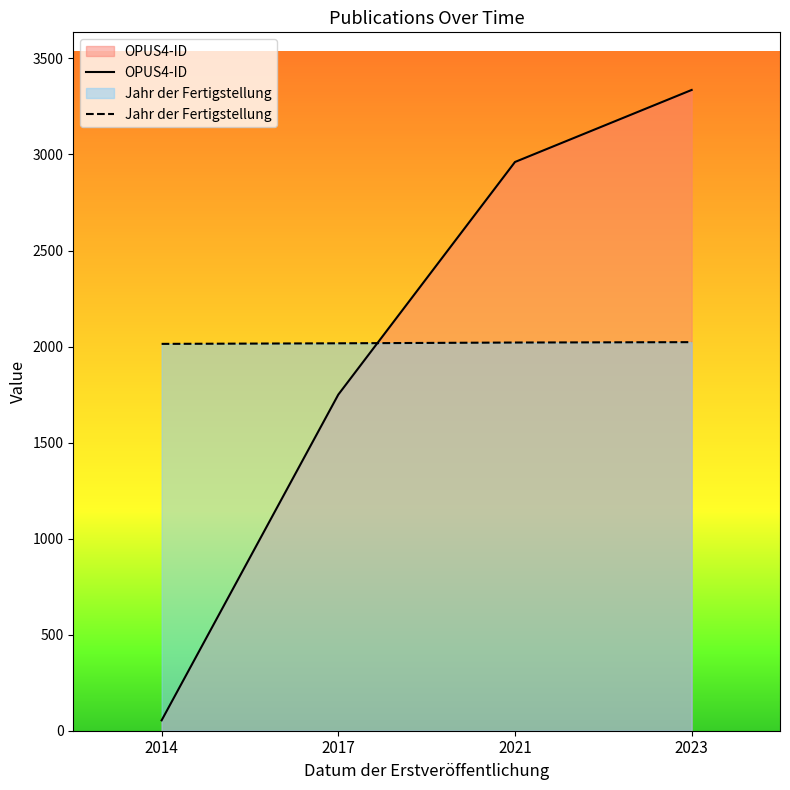

What is the difference between the highest and lowest values at 2021?

940